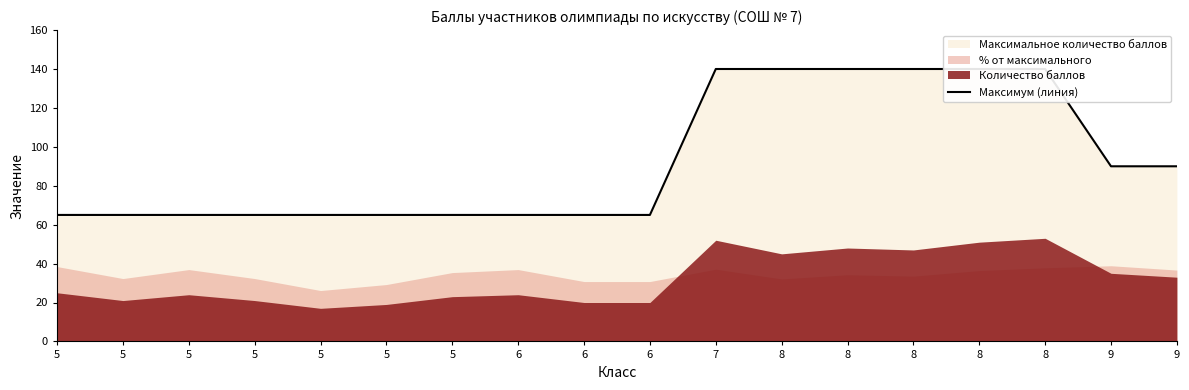

What is the minimum value shown in the chart?

65